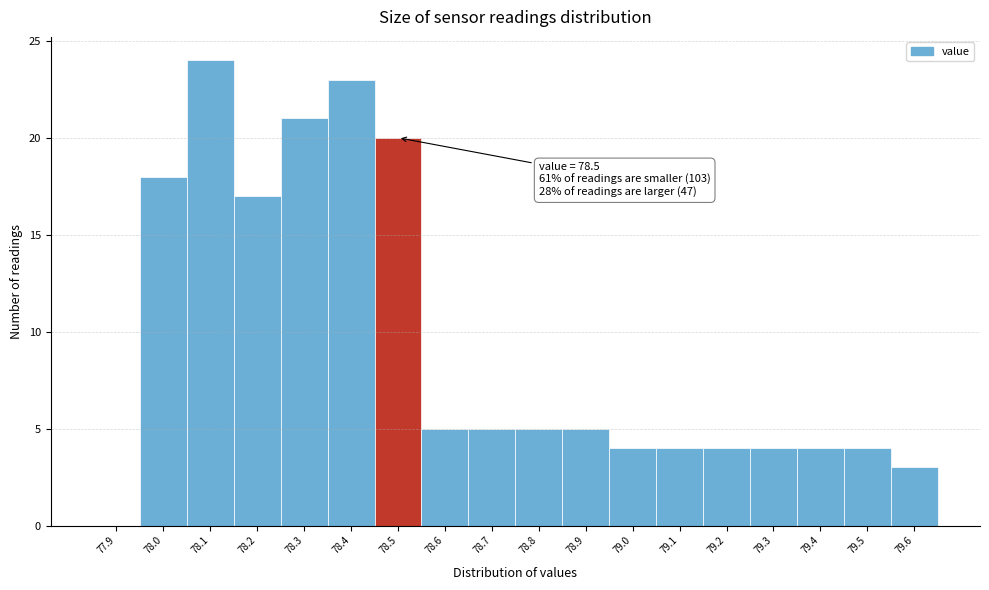

Reading left to right, transcribe all the data shown in this chart.

77.9=0	78.0=18	78.1=24	78.2=17	78.3=21	78.4=23	78.5=20	78.6=5	78.7=5	78.8=5	78.9=5	79.0=4	79.1=4	79.2=4	79.3=4	79.4=4	79.5=4	79.6=3